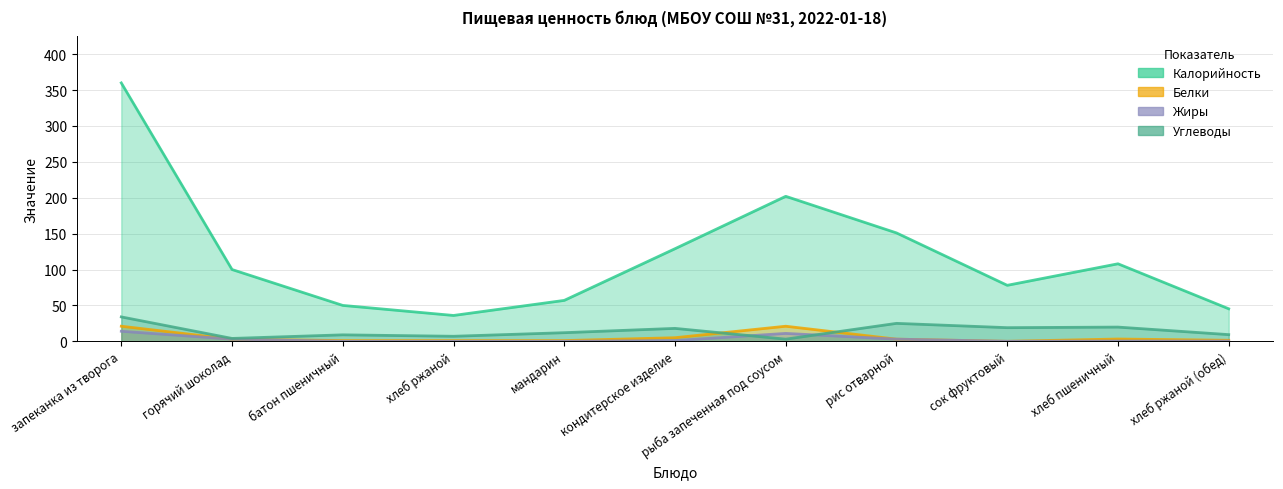

At which label does Калорийность first exceed 100?

запеканка из творога